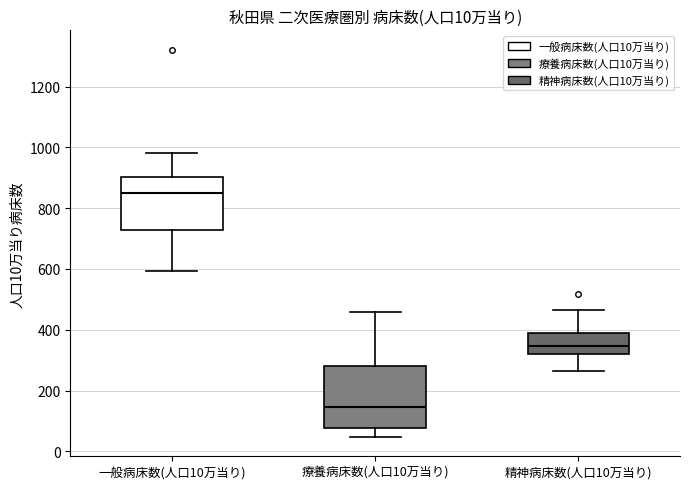

Comparing the boxes themselves (not the whiskers), which one is the tallest?

療養病床数(人口10万当り)